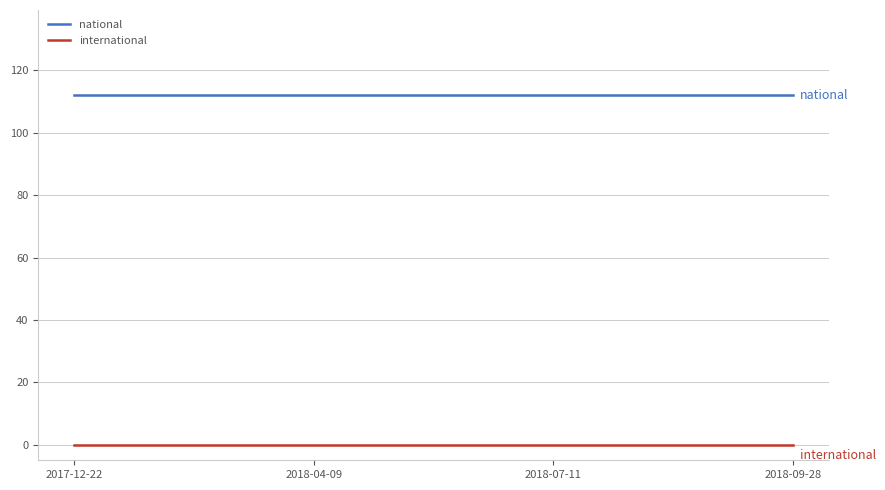

List the series in order of their peak value, highest first.

national, international